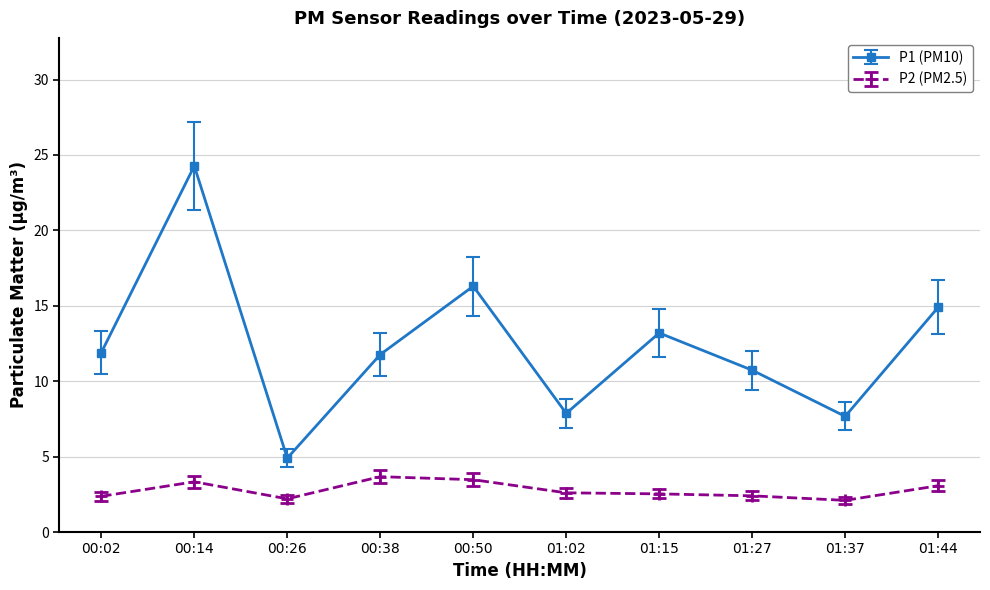

The value of P1 (PM10) at 01:37 is 7.7. True or false?

True